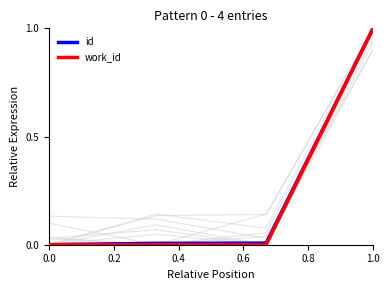

Is the value of work_id at 0.4 greater than the value of id at 0.6?

No